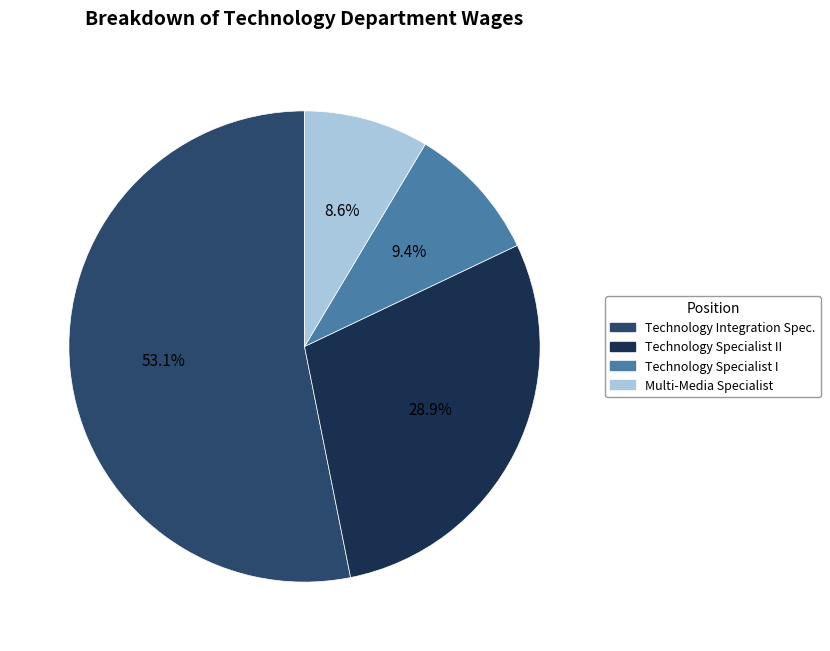

What portion of the pie excludes Technology Specialist II?

71.1%